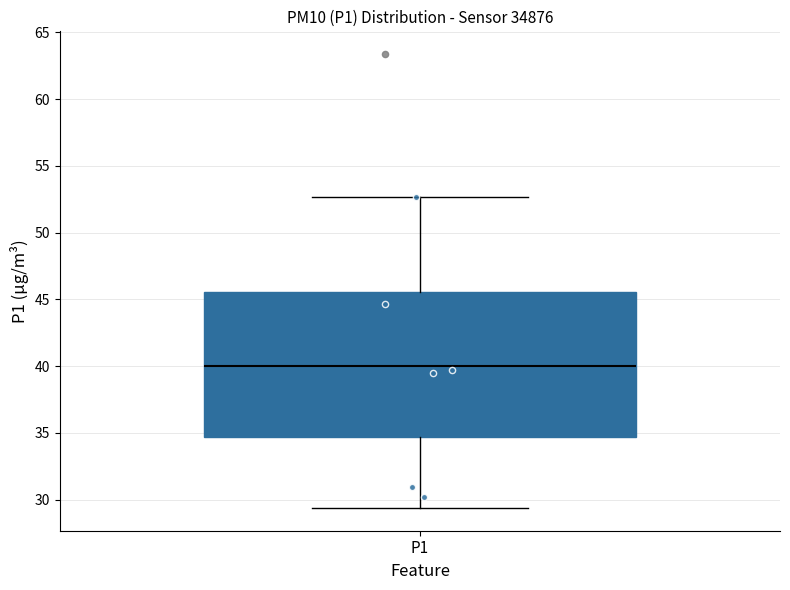

Transcribe this box plot: give where the median line is, the range the box spans, and where the two whiskers end, as read against the y-axis. The values are not printed on the chart, so give them approximately, as read against the axis.

median 40.0, box 34.5 to 45.5, whiskers 29.5 to 52.5